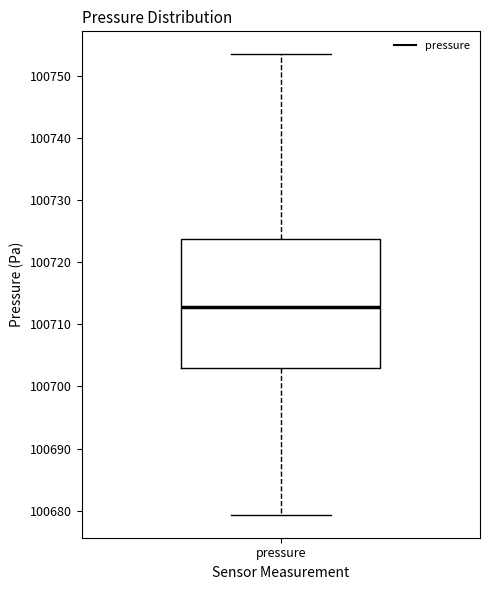

Read this box plot against the y-axis: the position of the median line, the range covered by the box, and the ends of both whiskers. The values are not printed on the chart, so give them approximately, as read against the axis.

median 100713, box 100703 to 100724, whiskers 100679 to 100753